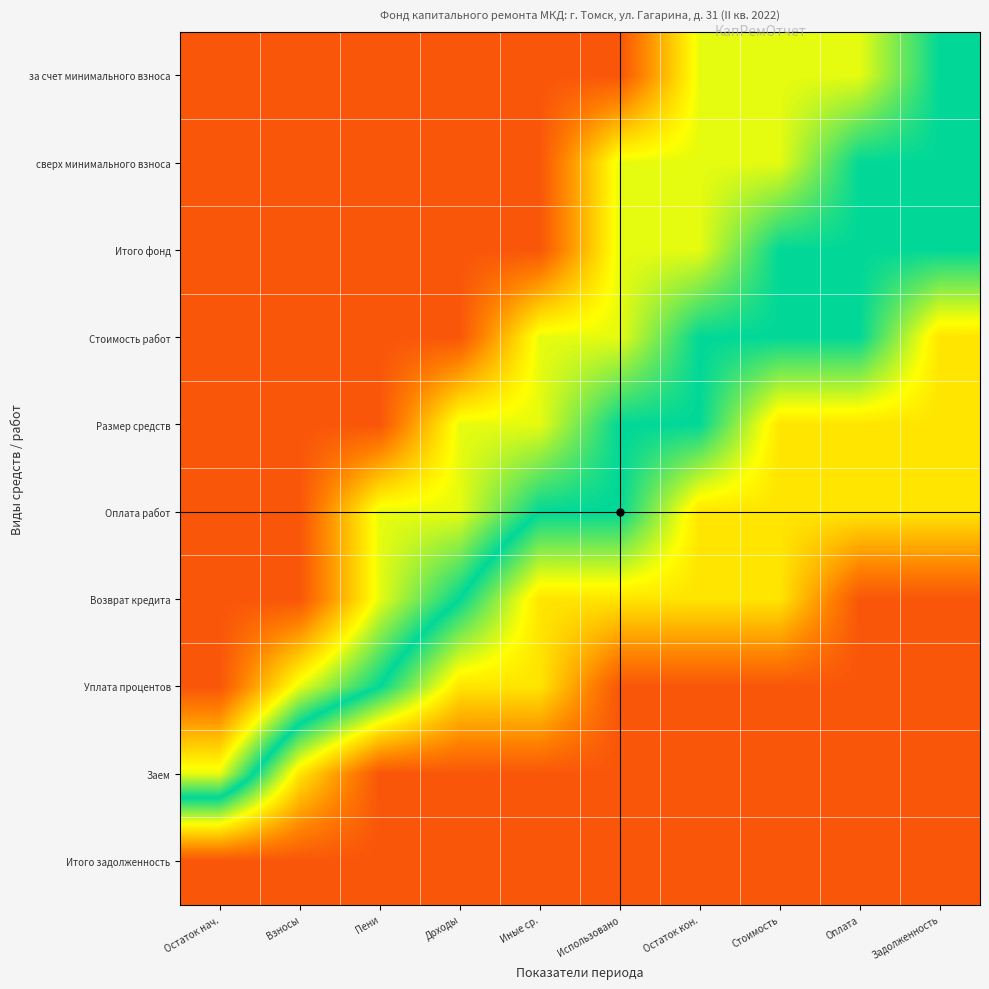

What is the difference between the highest and lowest values at Доходы?

0.8